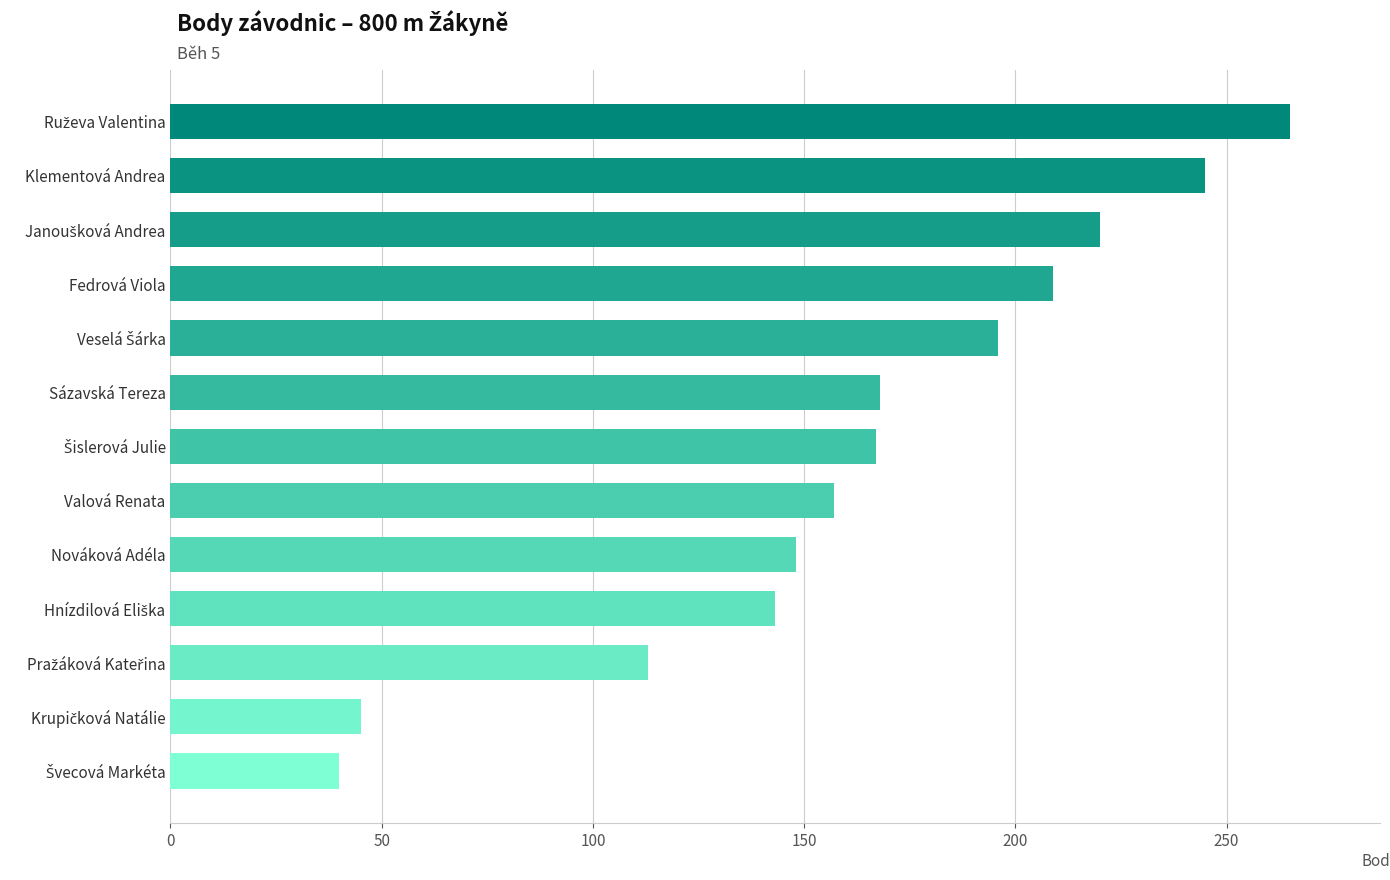

The value at Nováková Adéla is 148. True or false?

True